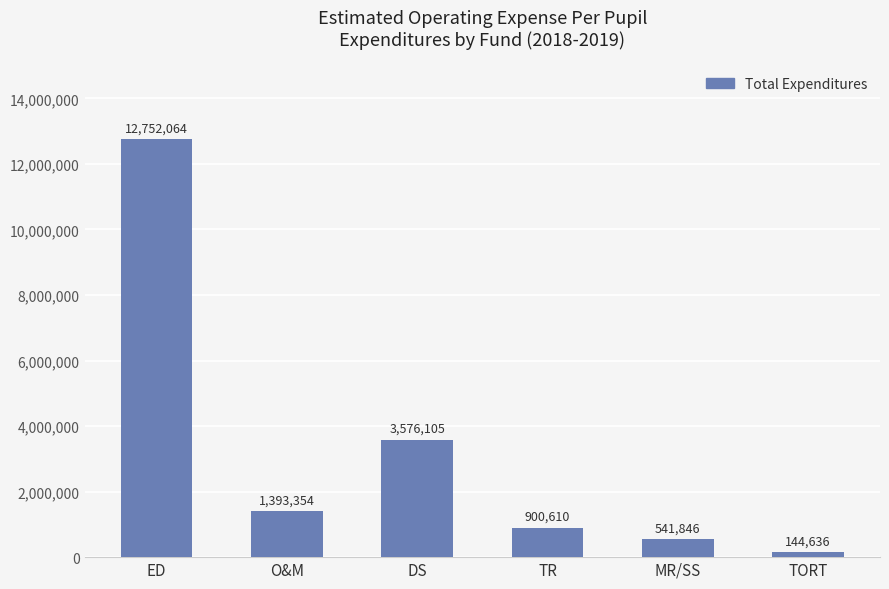

List the labels in order of value, smallest first.

TORT, MR/SS, TR, O&M, DS, ED